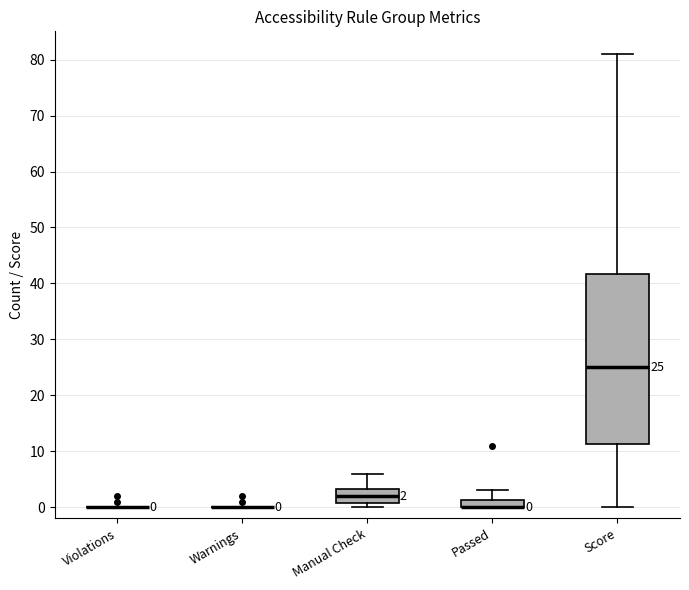

Comparing the boxes themselves (not the whiskers), which one is the tallest?

Score